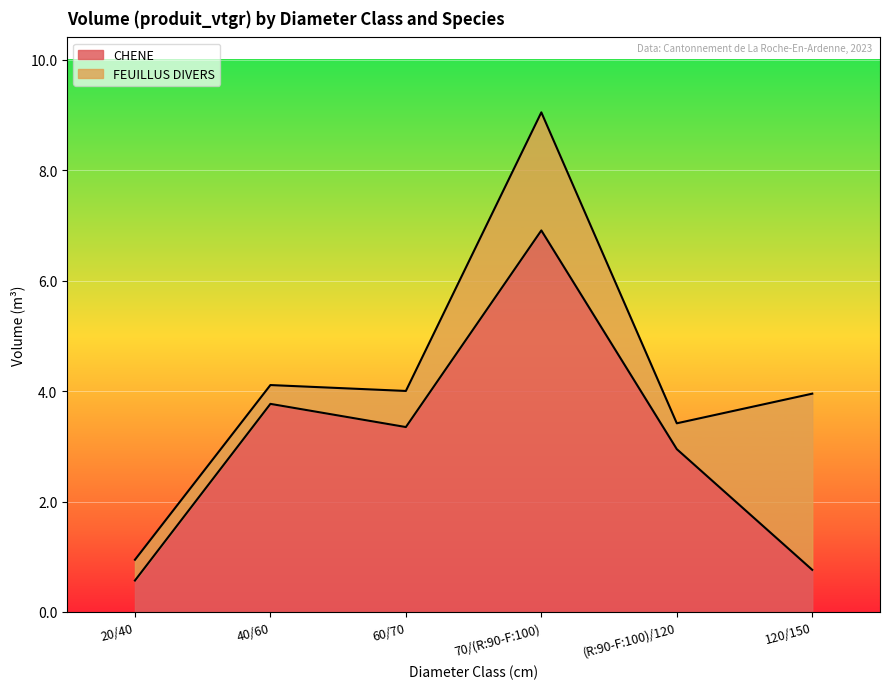

What is the average value?

3.1